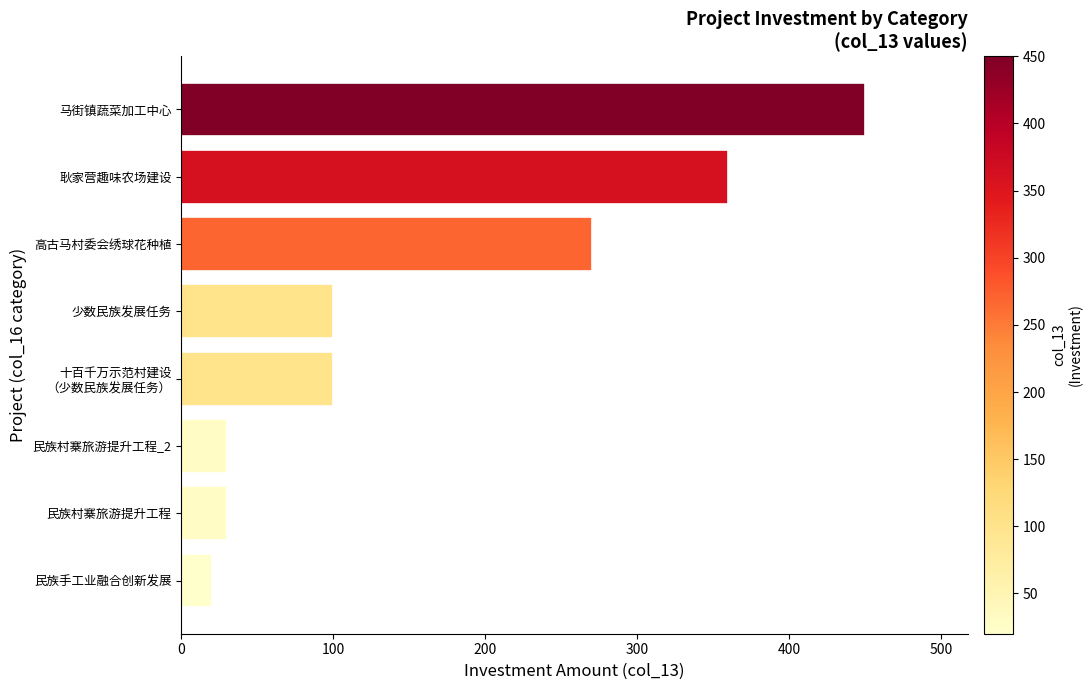

Which label corresponds to the largest value in the chart?

马街镇蔬菜加工中心